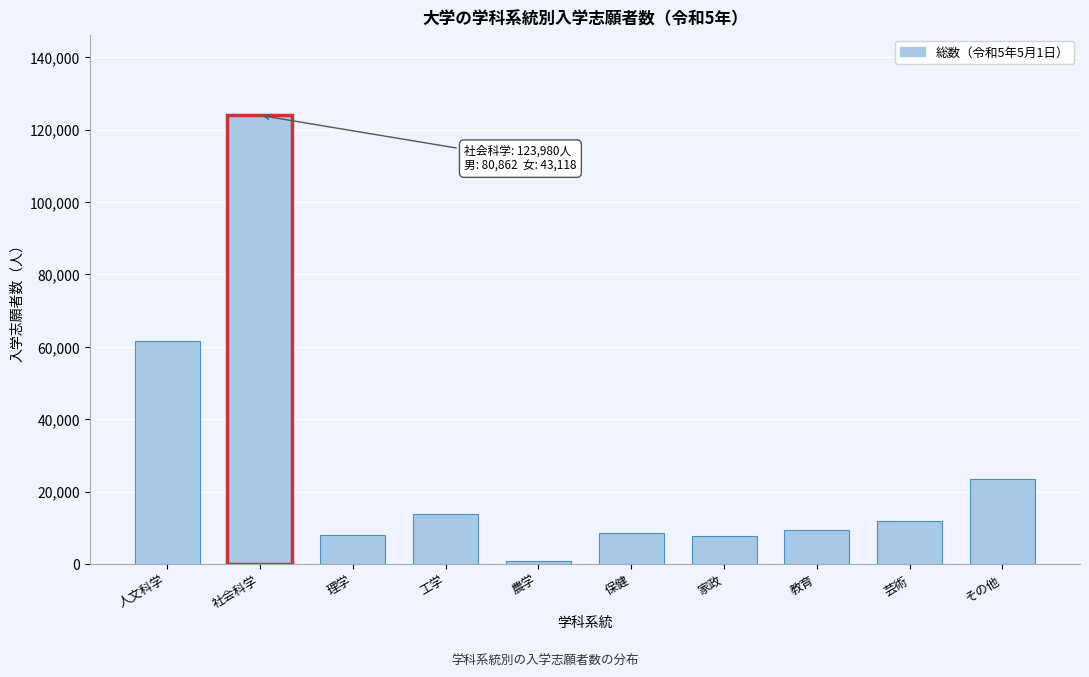

What is the label of the 3rd bar from the left?

理学